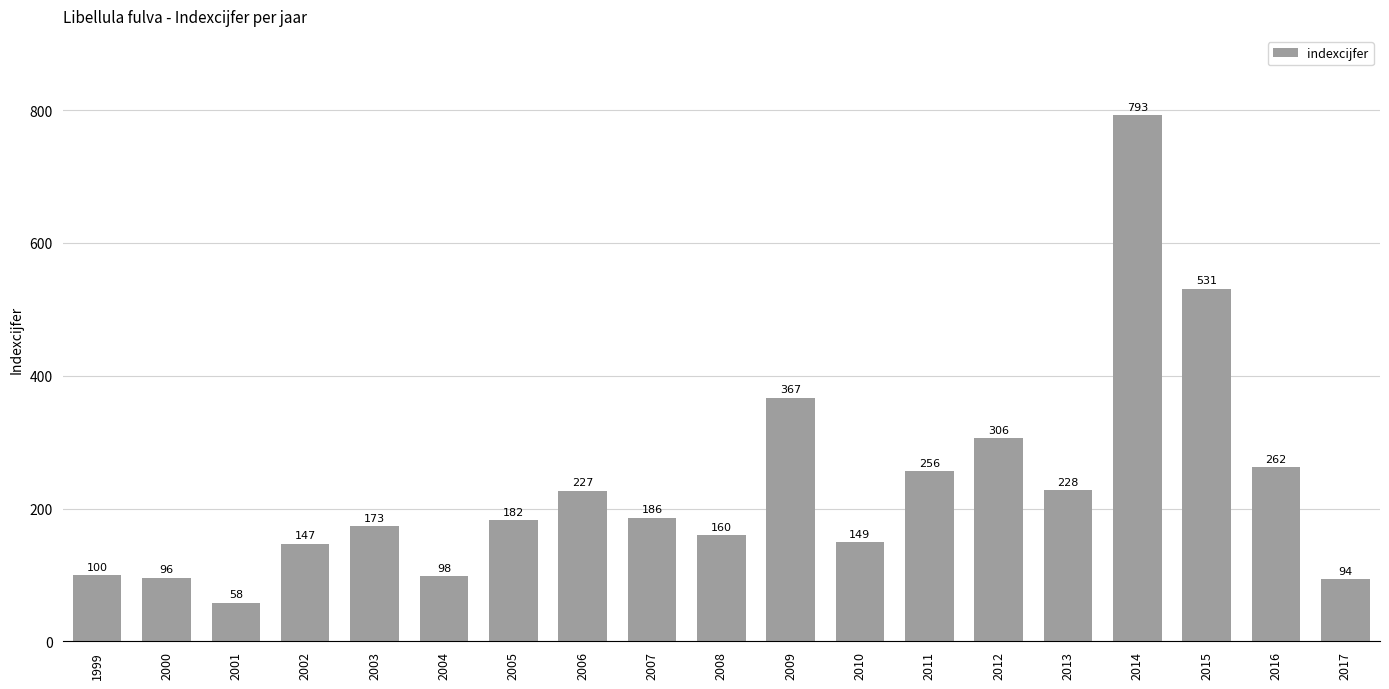

Reading left to right, what are all the values shown in this chart?

100	96	58	147	173	98	182	227	186	160	367	149	256	306	228	793	531	262	94